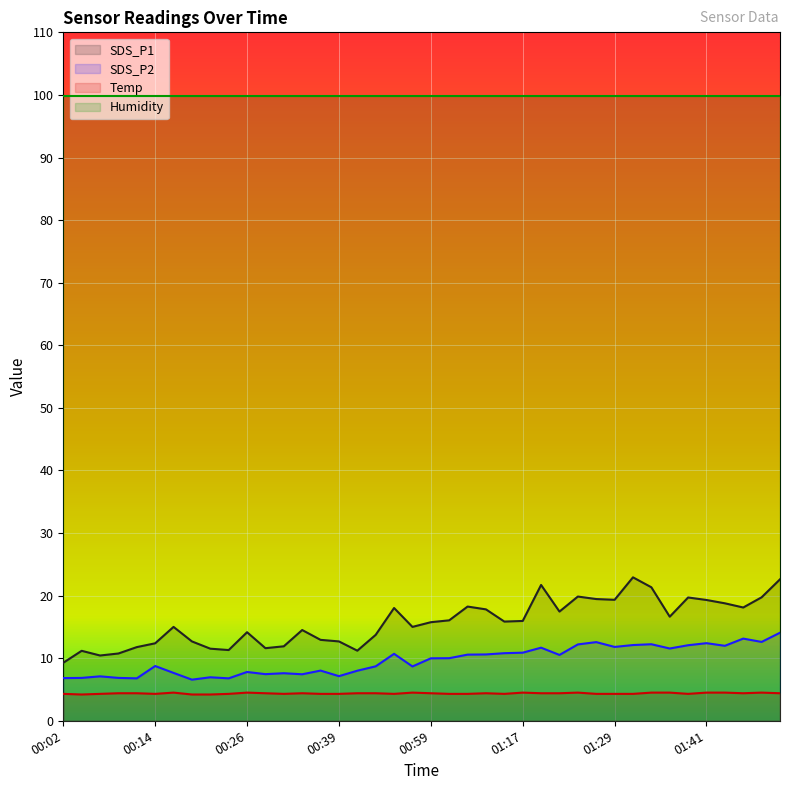

How many interior local peaks does the Temp series have?

8